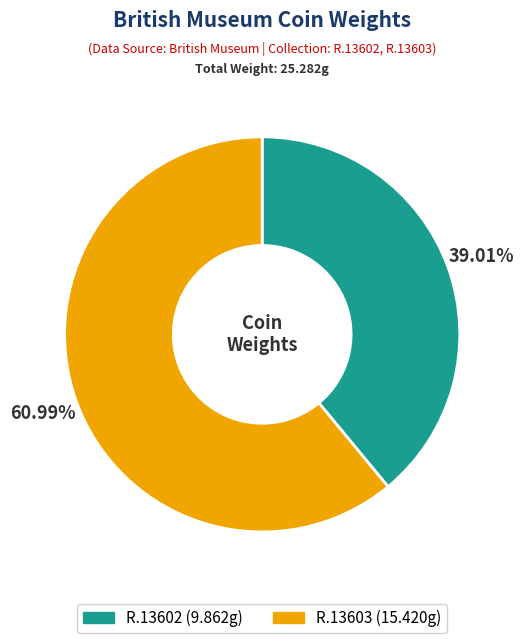

To the nearest percent, what is the difference between the largest and smallest slice percentages?

22%